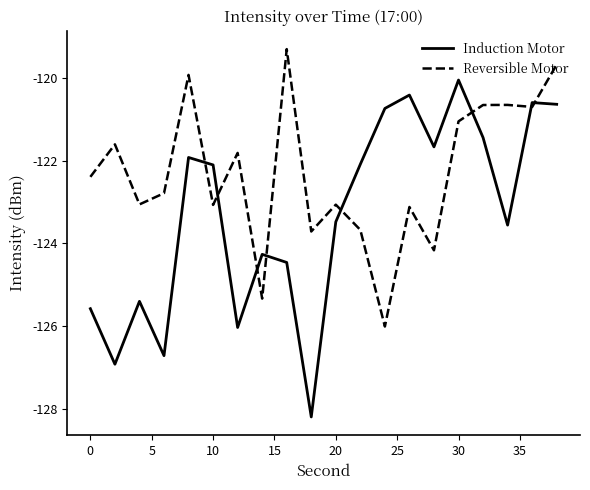

Which series has the widest spread of values?

Induction Motor